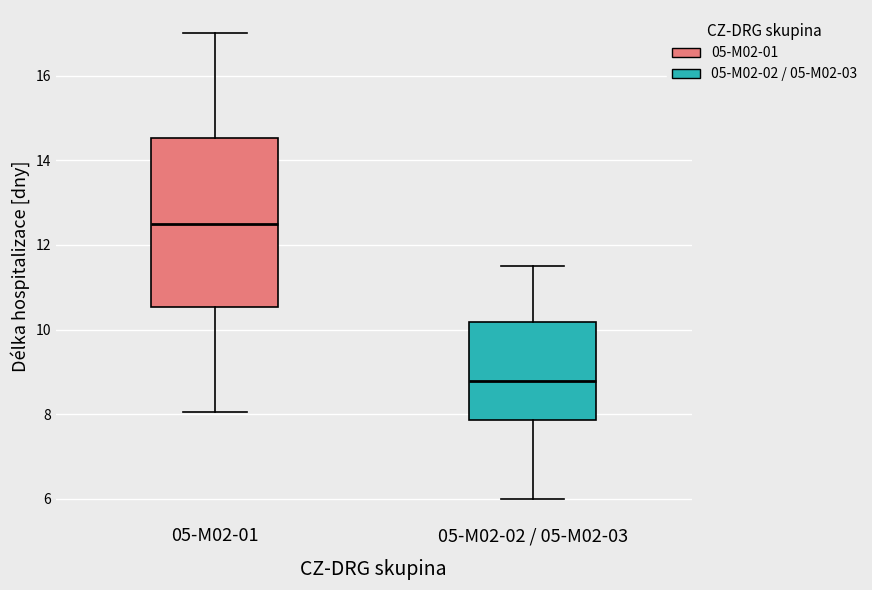

Reading left to right, read every box against the y-axis: the position of its median line, the range the box covers, and the ends of its whiskers. The values are not printed on the chart, so give them approximately, as read against the axis.

05-M02-01: median 12.6, box 10.6 to 14.6, whiskers 8.0 to 17.0
05-M02-02 / 05-M02-03: median 8.8, box 7.8 to 10.2, whiskers 6.0 to 11.6